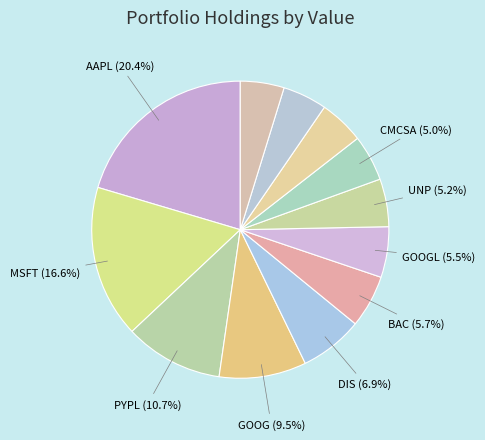

How many segments does this pie chart have?

12